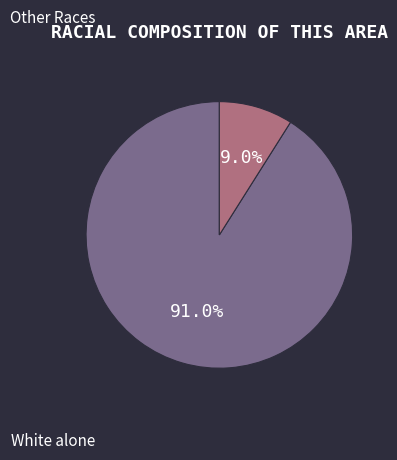

Does any single category account for the majority?

Yes